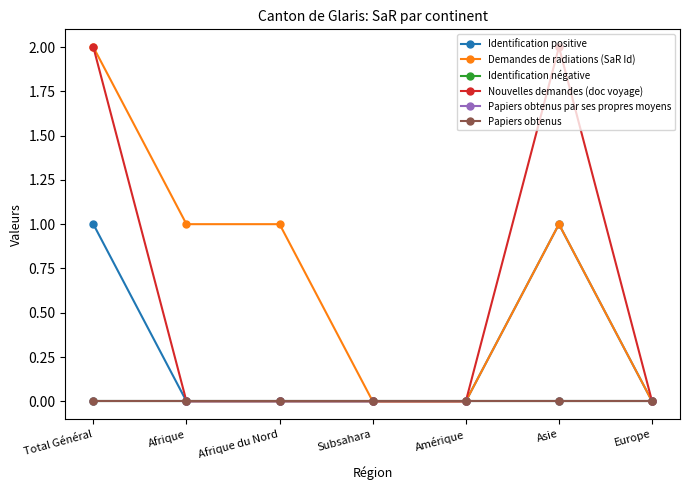

The Demandes de radiations (SaR Id) series shows 1 at Amérique. True or false?

False